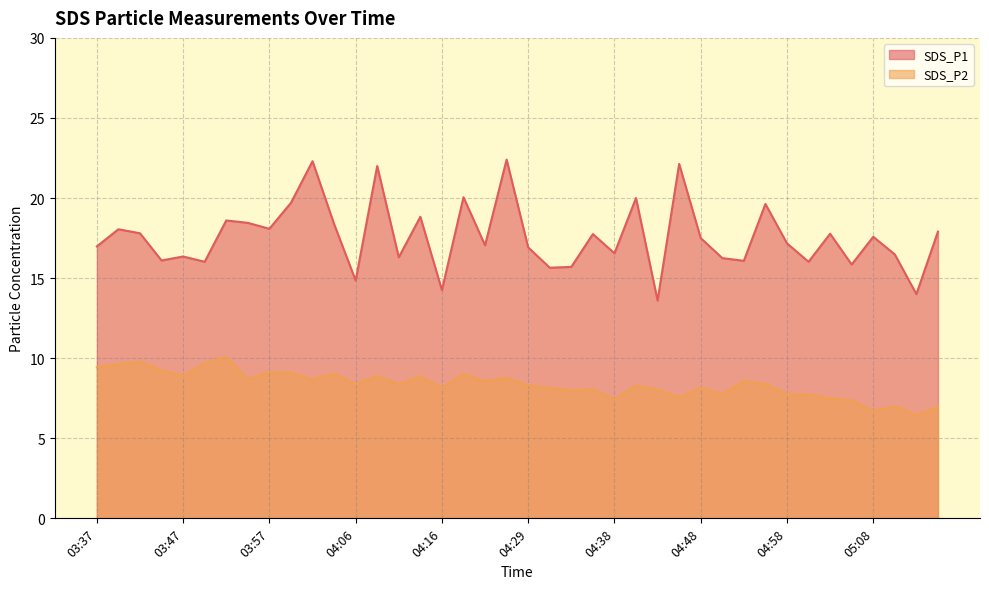

List the labels in order of SDS_P2 value, largest first.

03:52, 03:42, 03:49, 03:40, 03:37, 03:44, 03:57, 03:59, 04:04, 04:21, 03:47, 04:09, 04:14, 04:26, 03:54, 04:01, 04:24, 04:53, 04:55, 04:06, 04:11, 04:29, 04:41, 04:16, 04:31, 04:48, 04:36, 04:43, 04:33, 04:51, 04:58, 05:00, 04:46, 05:03, 04:38, 05:05, 05:10, 05:15, 05:08, 05:13